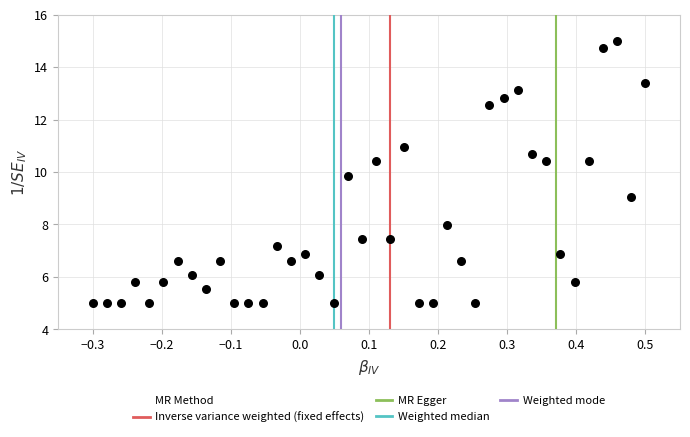

What Y value in the scatter plot is closest to 10?

9.9